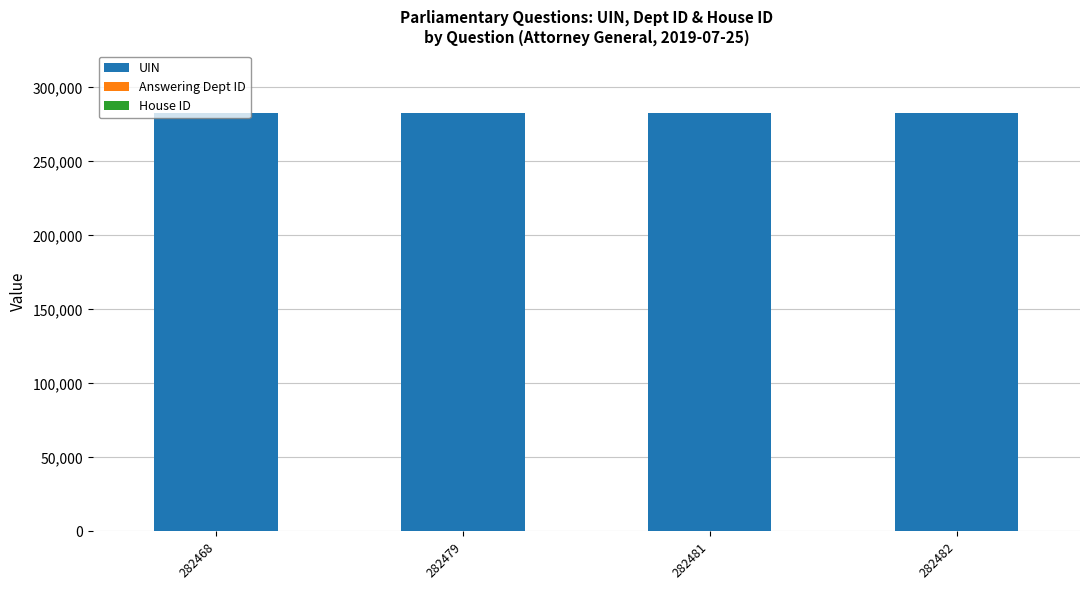

Are the bars horizontal?

No